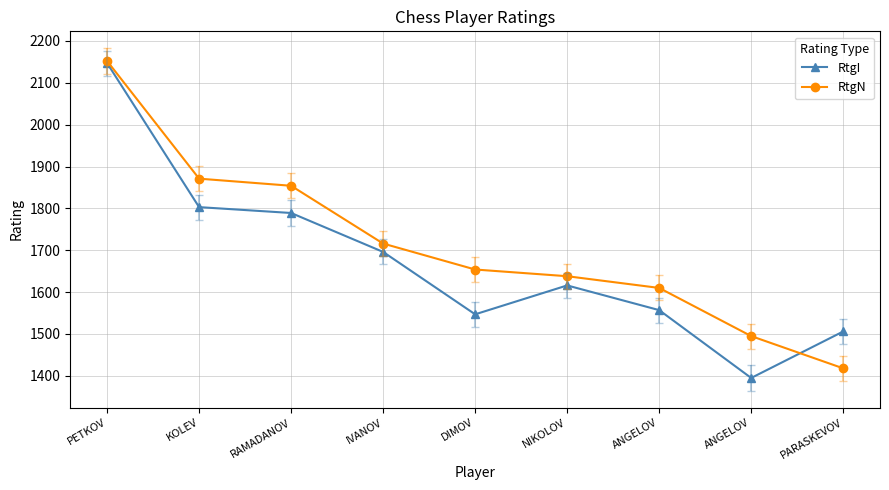

Reading right to left, what are all the values shown in this chart?

RtgI: 1506	1395	1557	1616	1547	1696	1789	1803	2147
RtgN: 1418	1495	1610	1638	1654	1716	1854	1871	2152